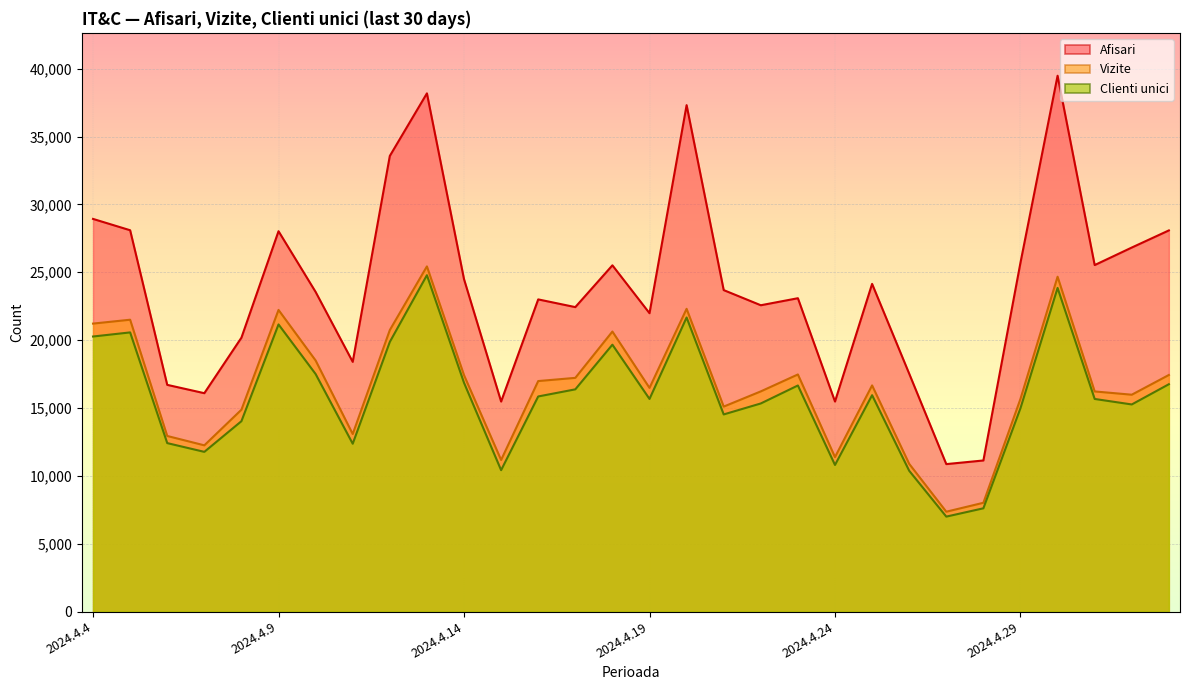

Which series has the largest total across all categories?

Afisari